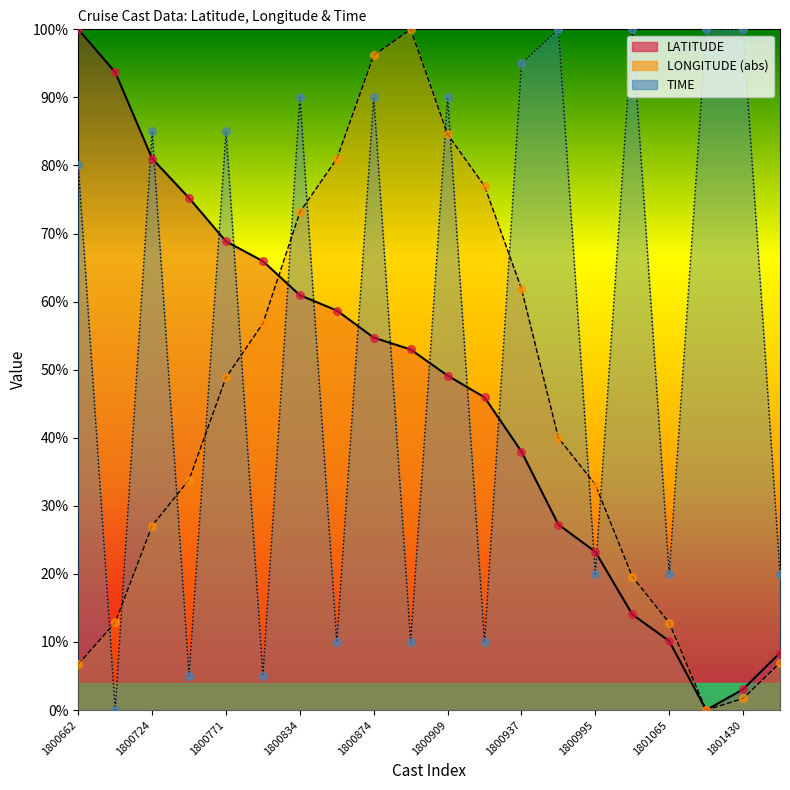

Which series has the widest spread of Y values?

LATITUDE